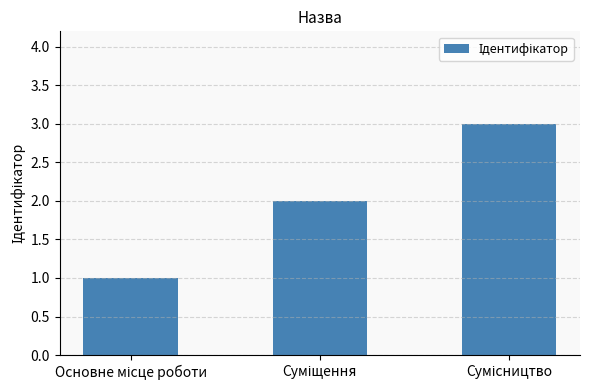

What is the maximum value shown in the chart?

3